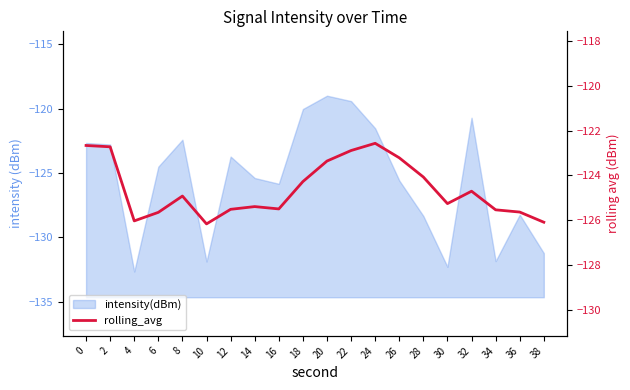

What is the value of the 17th point from the left?

-124.7